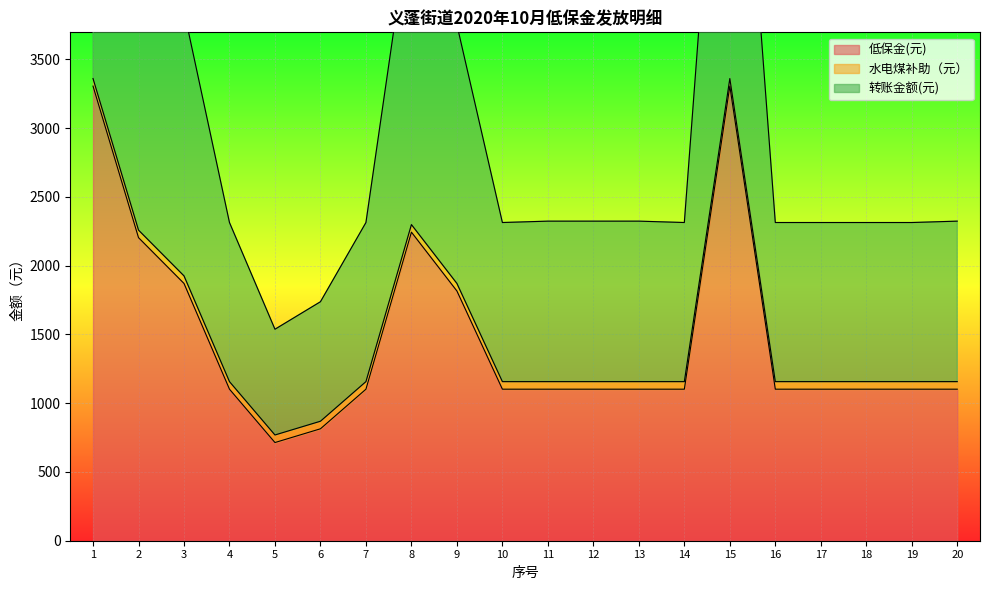

Between 8 and 12, which series saw the biggest shift?

转账金额(元)